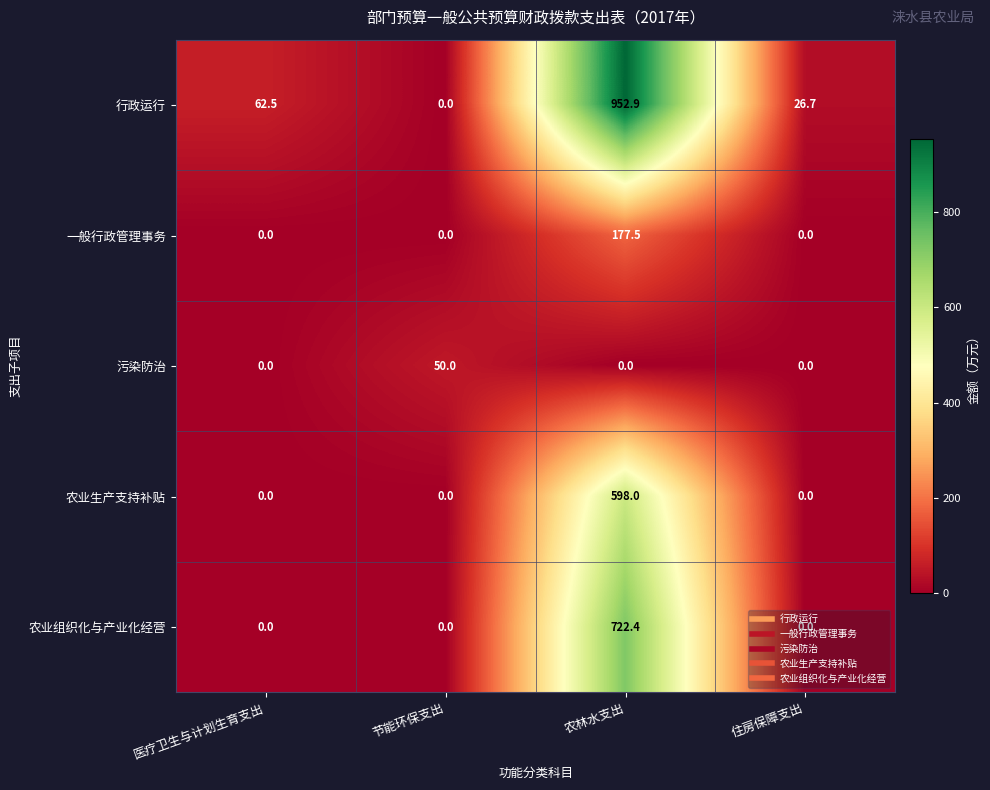

Which series changed the most between 医疗卫生与计划生育支出 and 住房保障支出?

行政运行